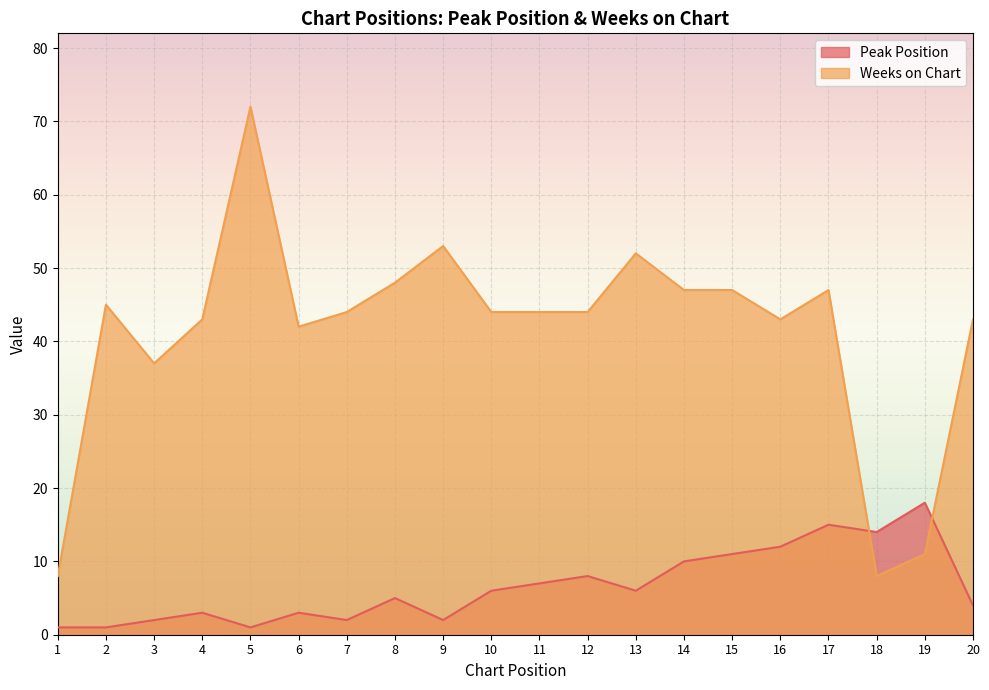

Which series has the largest range (max minus min)?

Weeks on Chart